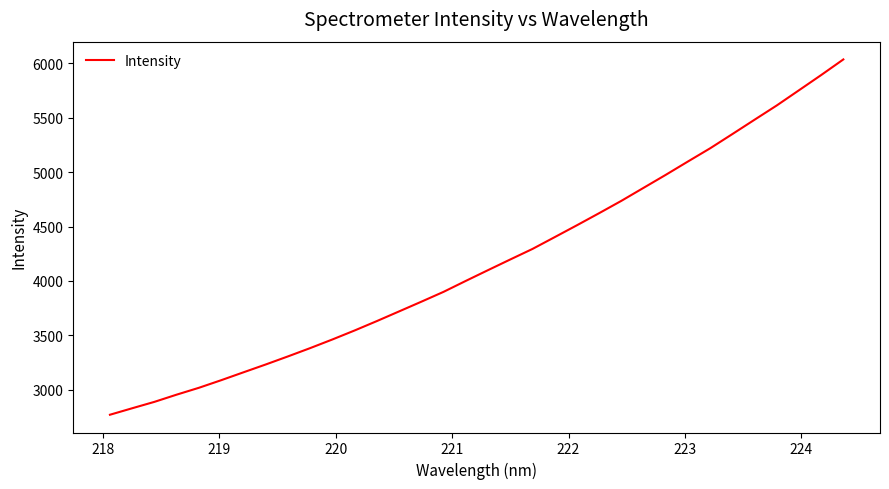

What is the minimum value shown in the chart?

2772.5